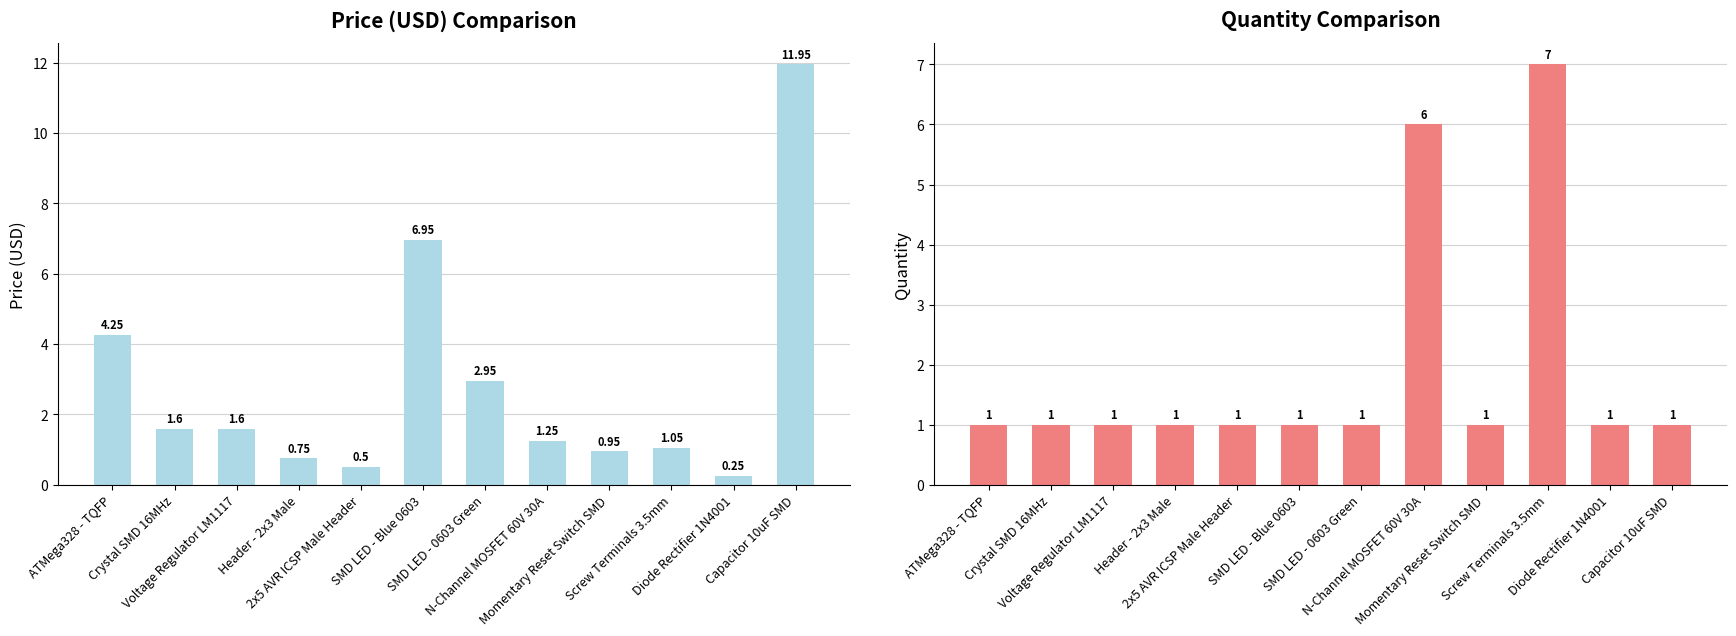

Is it true that Price (USD) equals 2.3 at Crystal SMD 16MHz?

False